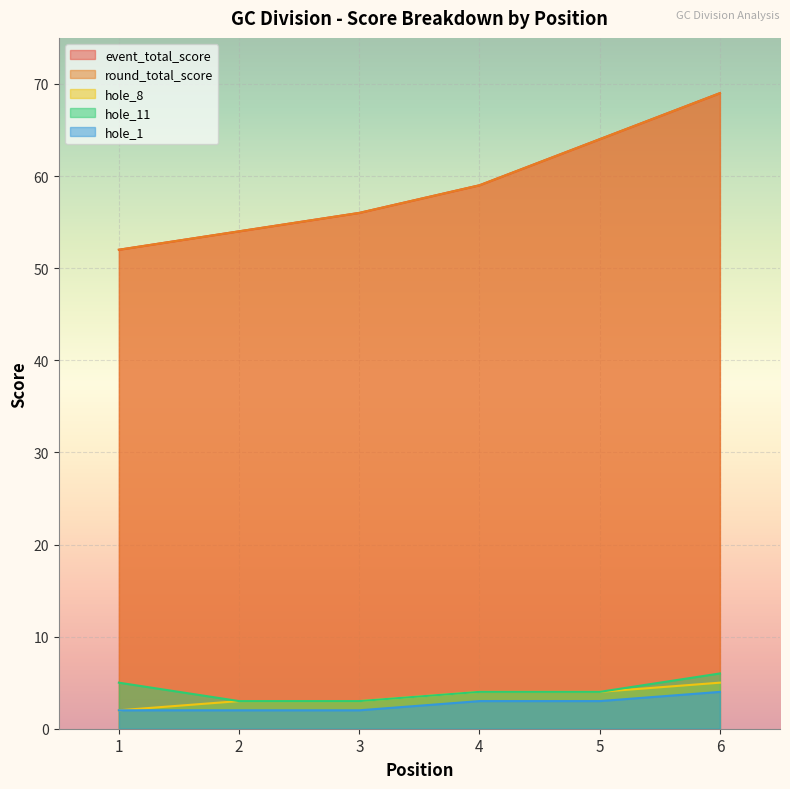

Which category has the lowest value in the round_total_score series?

1